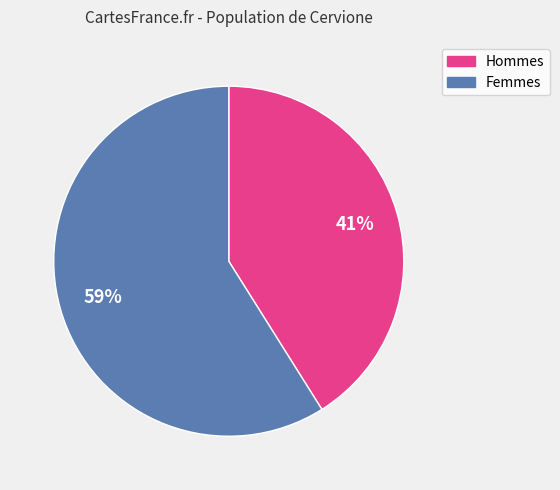

To the nearest percent, what is the average slice percentage?

50%